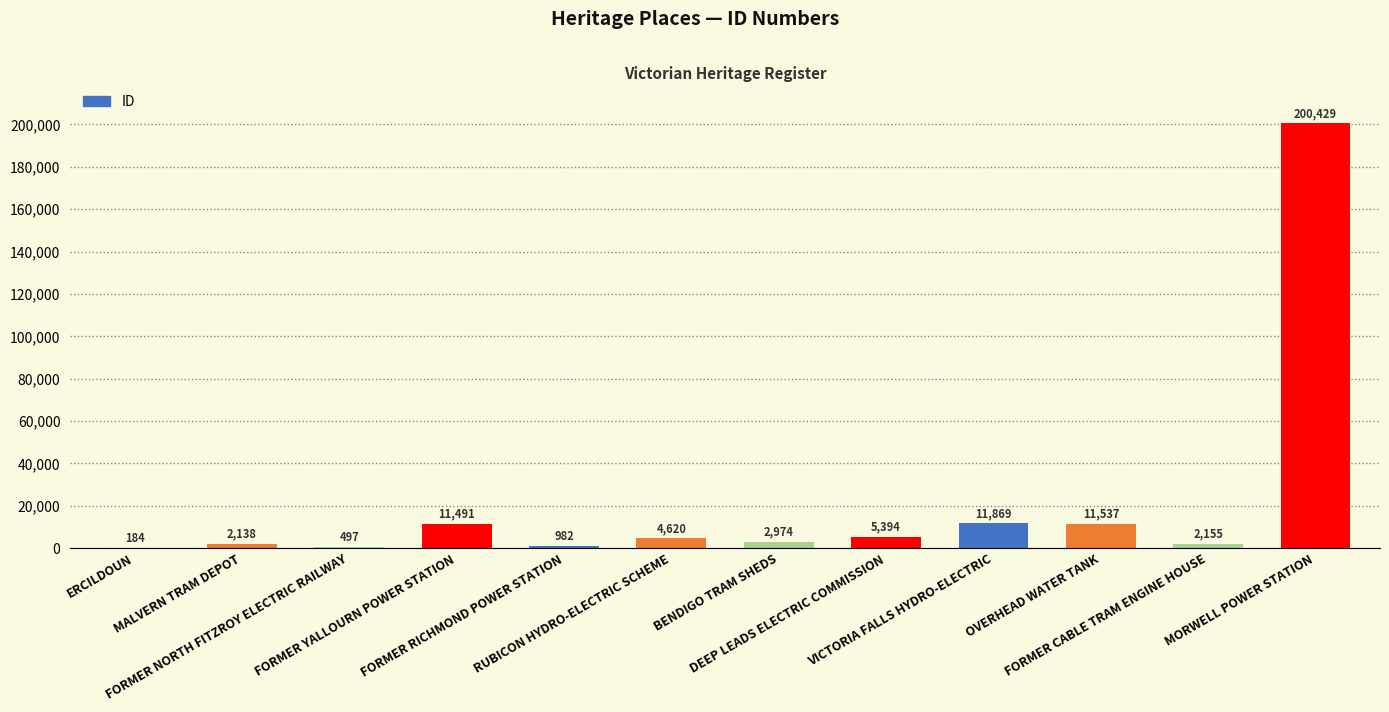

What is the maximum value shown in the chart?

200429